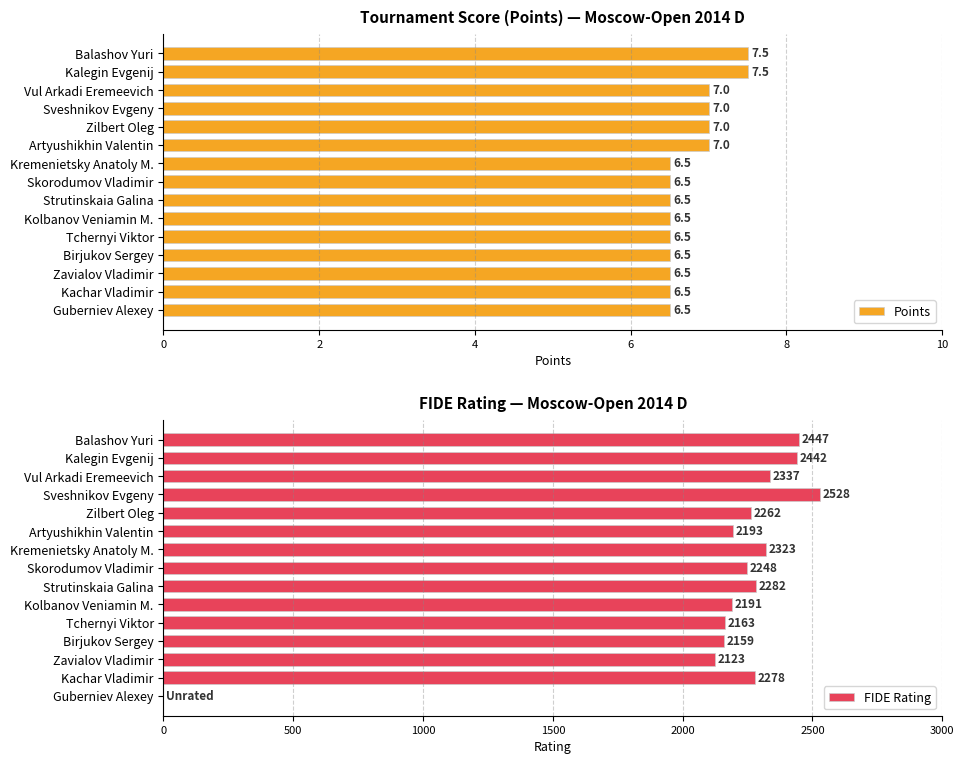

Rank the series at 0 from lowest to highest value.

Points, FIDE Rating